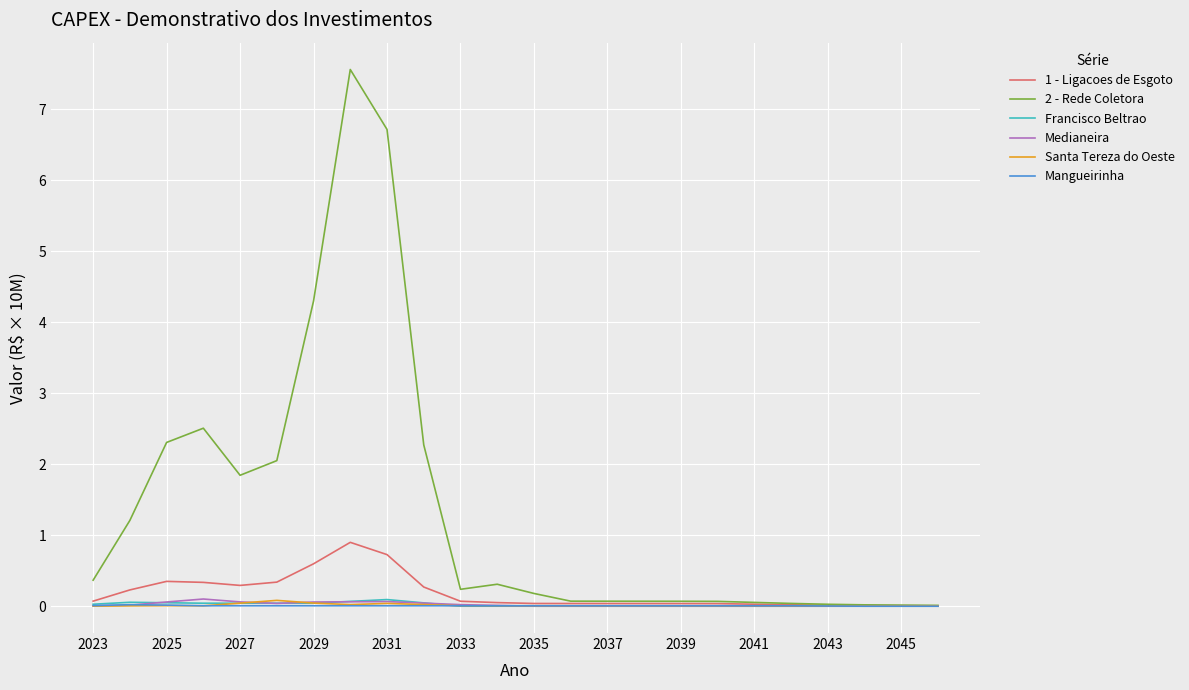

What is the difference between the maximum and second lowest values in the Francisco Beltrao series?

0.1